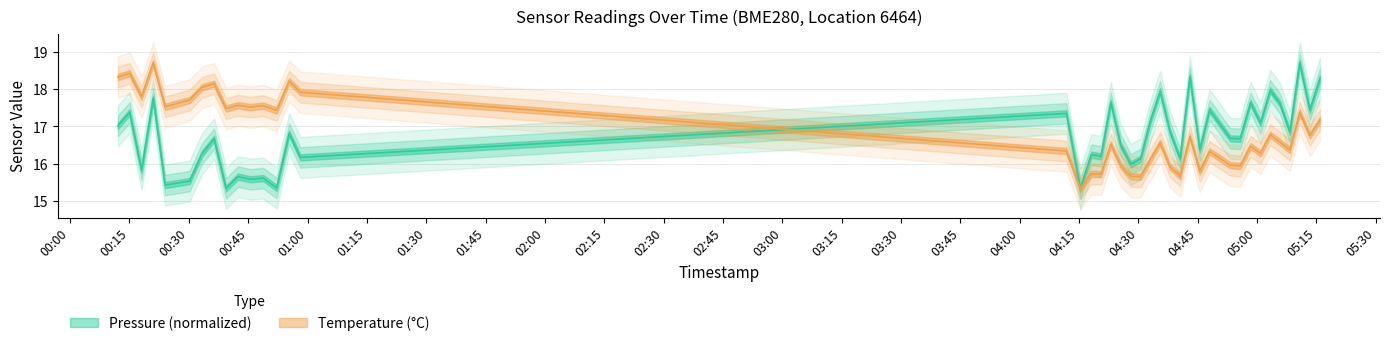

Reading left to right, transcribe all the data shown in this chart.

pressure: 17.0	17.4	15.8	17.8	15.4	15.5	16.3	16.7	15.3	15.7	15.6	15.6	15.3	16.8	16.2	17.4	15.3	16.2	16.2	17.6	16.5	16.0	16.1	17.1	17.9	16.9	16.1	18.3	16.4	17.4	16.7	16.7	17.6	17.1	18.0	17.6	16.9	18.7	17.4	18.3
temperature: 18.3	18.4	17.8	18.7	17.5	17.7	18.1	18.1	17.5	17.6	17.5	17.6	17.4	18.2	17.9	16.3	15.3	15.7	15.7	16.5	15.9	15.7	15.7	16.1	16.6	15.9	15.7	16.7	15.8	16.3	16.0	15.9	16.5	16.3	16.8	16.6	16.4	17.4	16.8	17.2